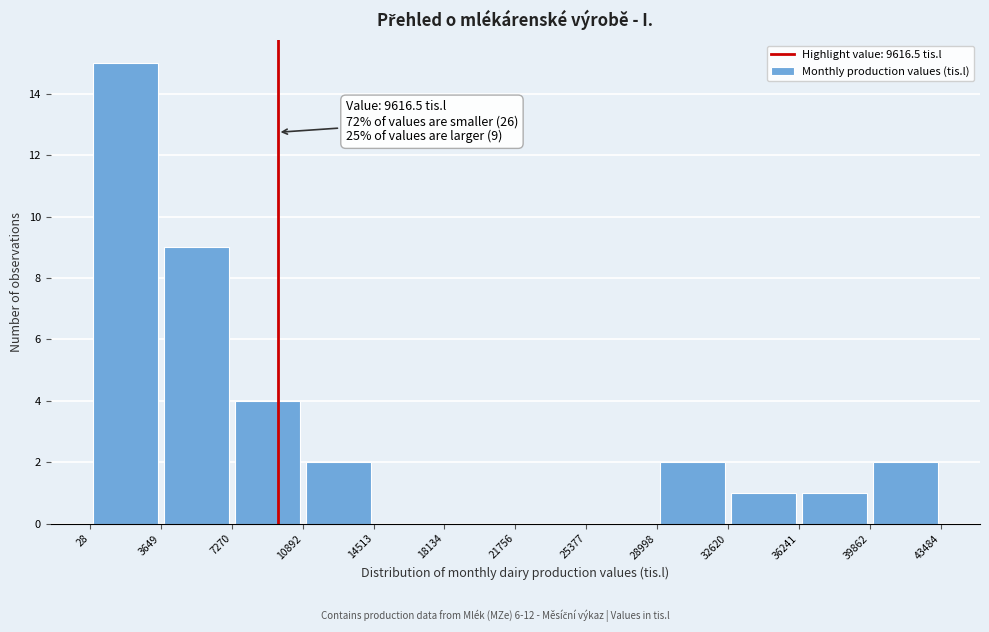

Over which range of the x-axis is the bar tallest?

28 to 3649